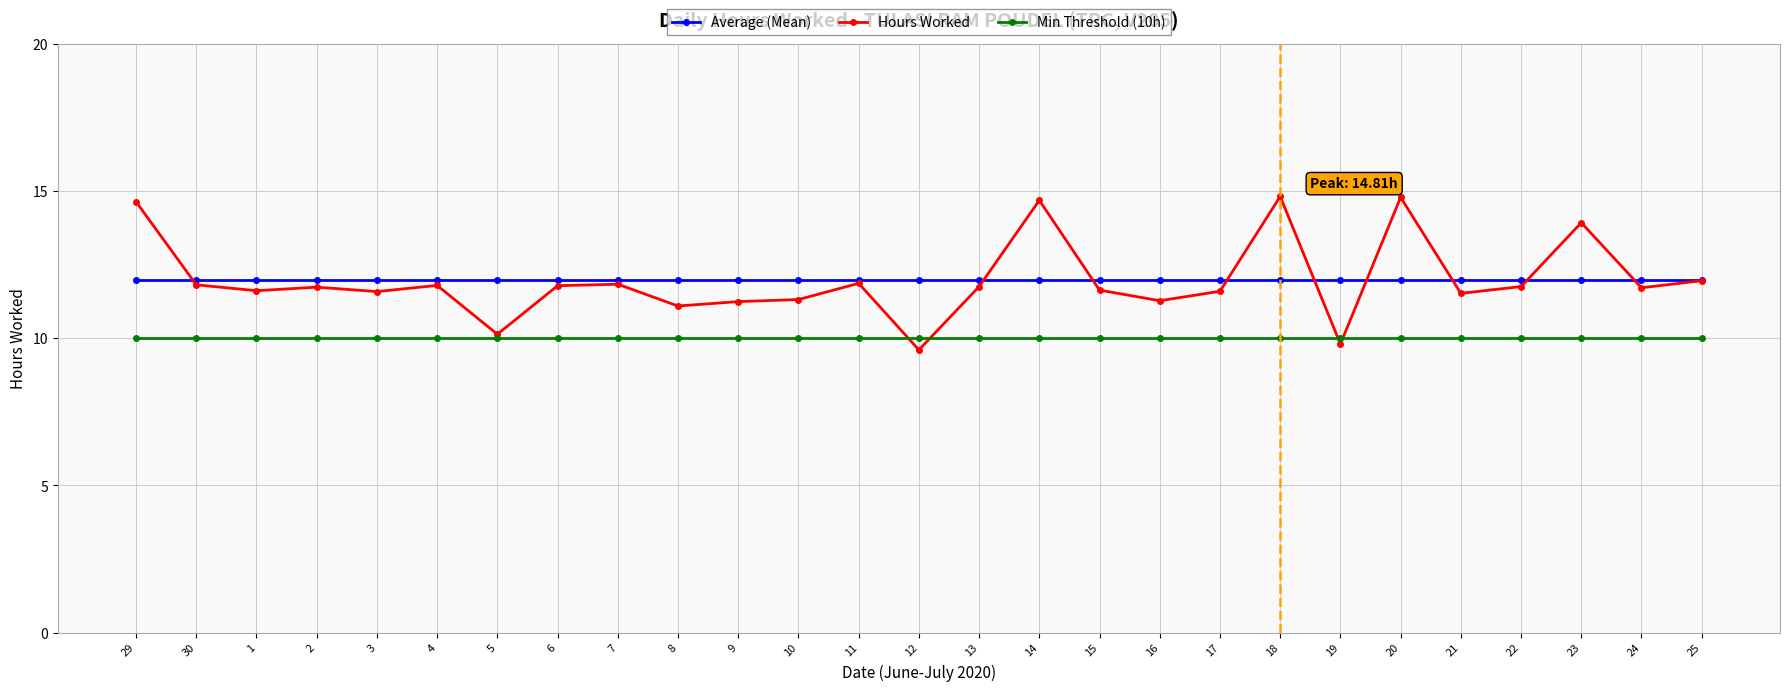

Which series has the widest spread of values?

Hours Worked